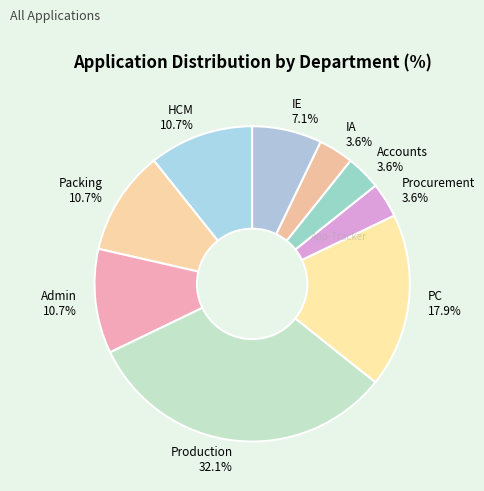

To the nearest percent, what percentage of the pie is IE?

7%